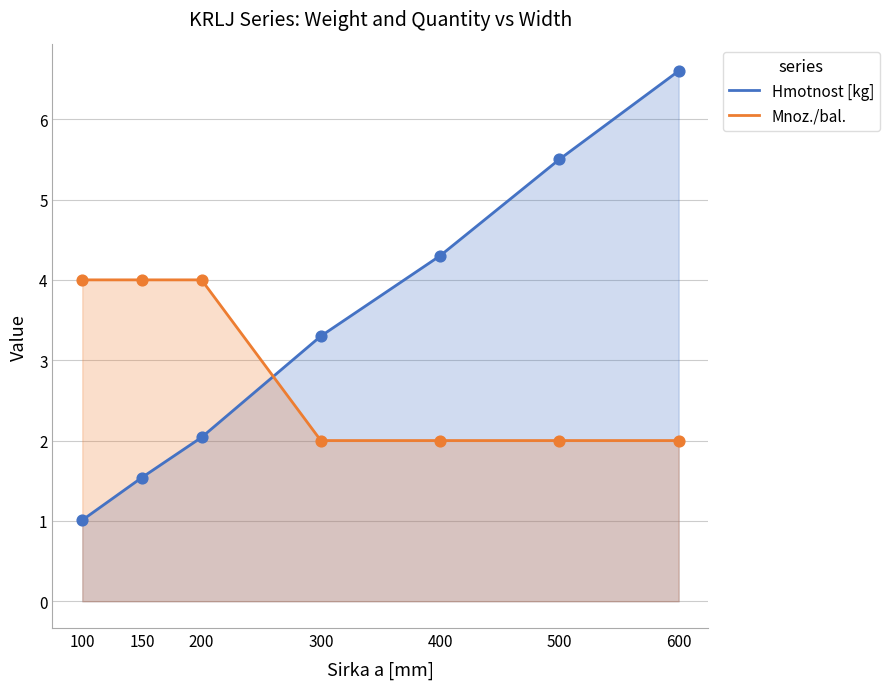

Which series has the largest total across all categories?

Hmotnost [kg]